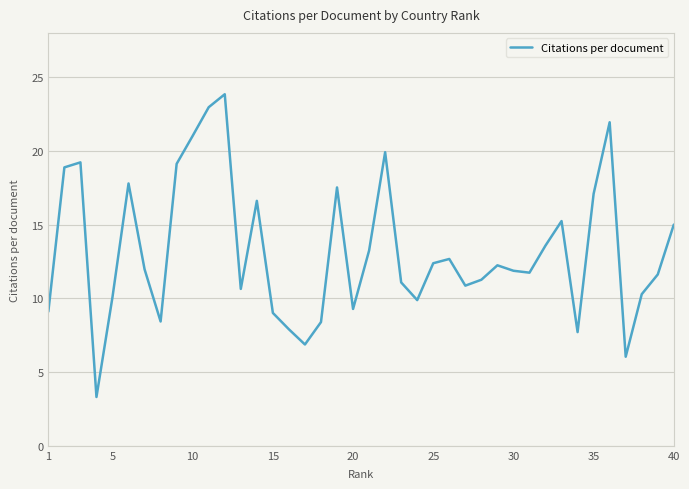

What is the difference between the maximum and minimum values?

20.5